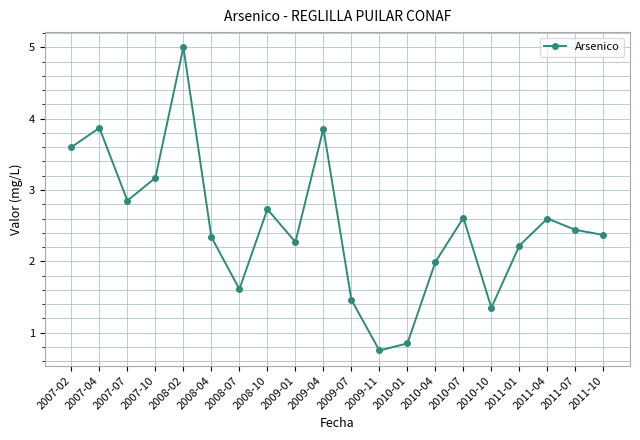

What position from the left is 2009-04?

10